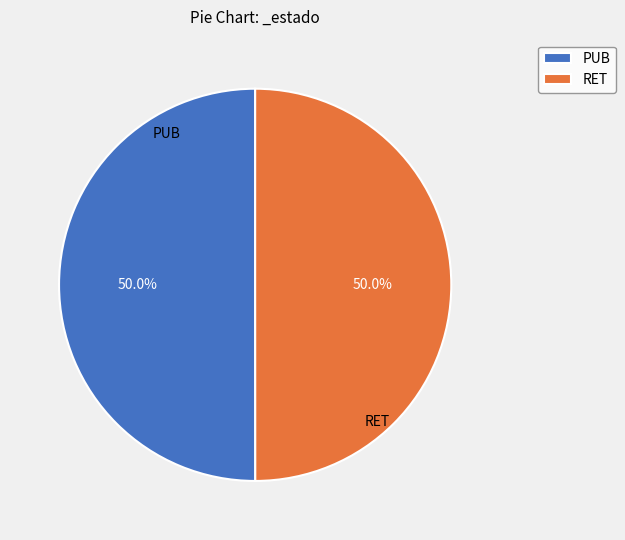

Approximately how many times larger is the value at RET compared to PUB?

1.0